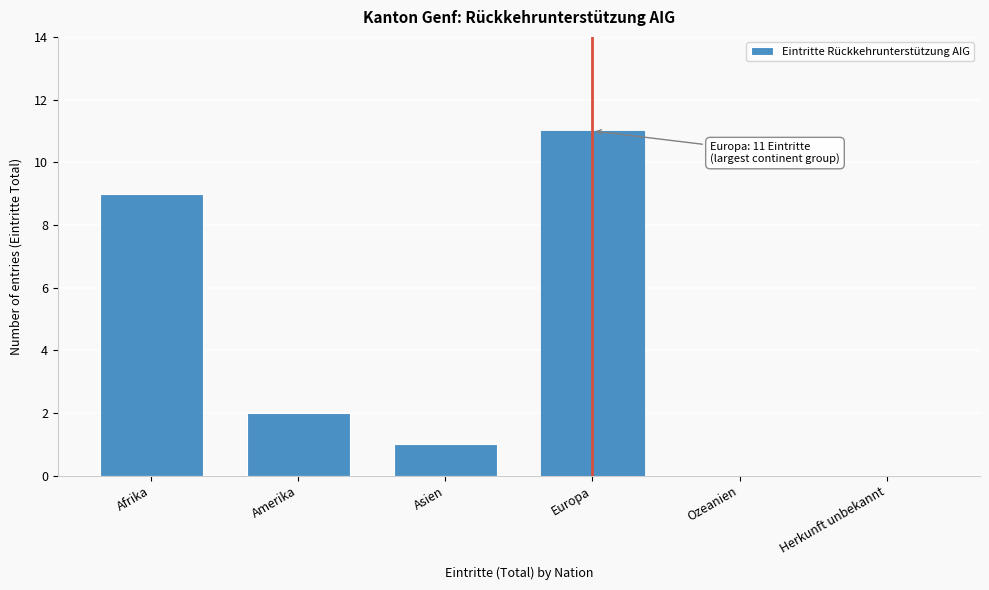

Reading left to right, what are all the values shown in this chart?

Afrika=9	Amerika=2	Asien=1	Europa=11	Ozeanien=0	Herkunft unbekannt=0